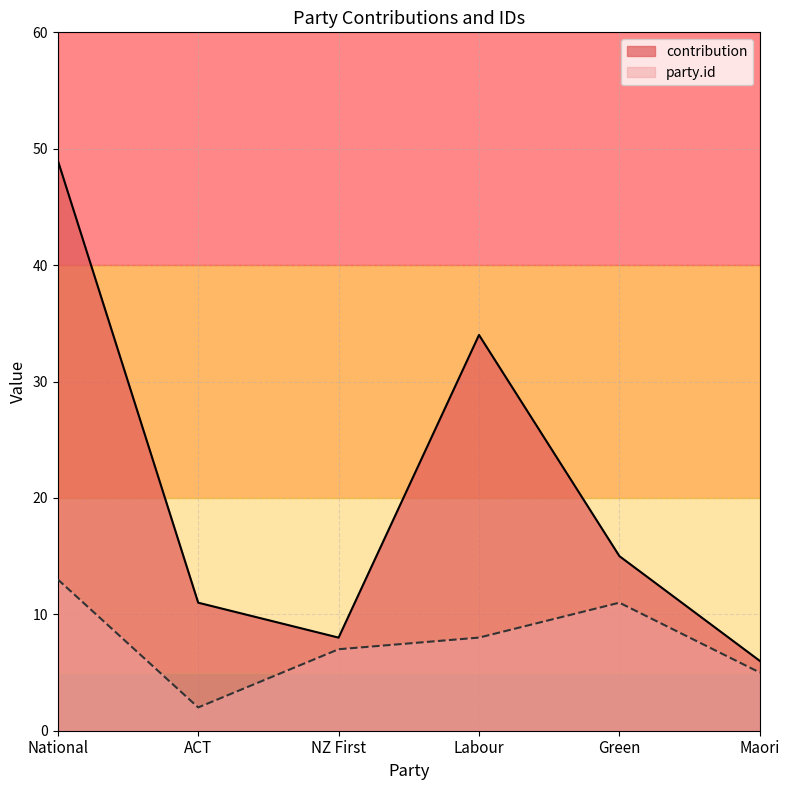

Which series has the widest spread of values?

contribution